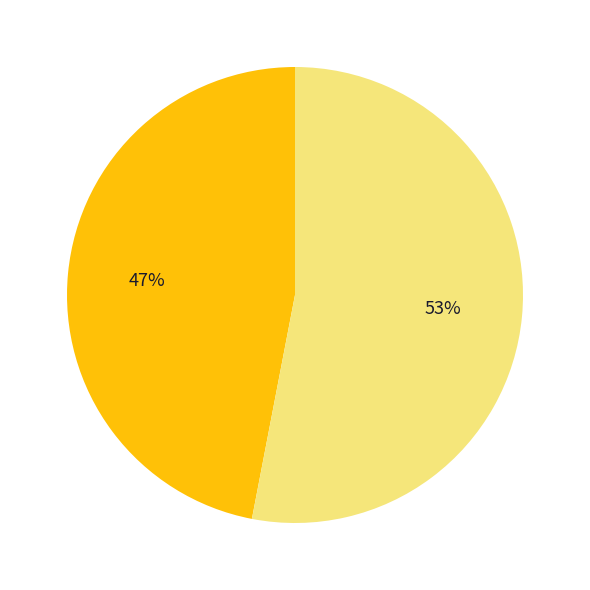

To the nearest percent, what is the difference between the largest and smallest slice percentages?

6%